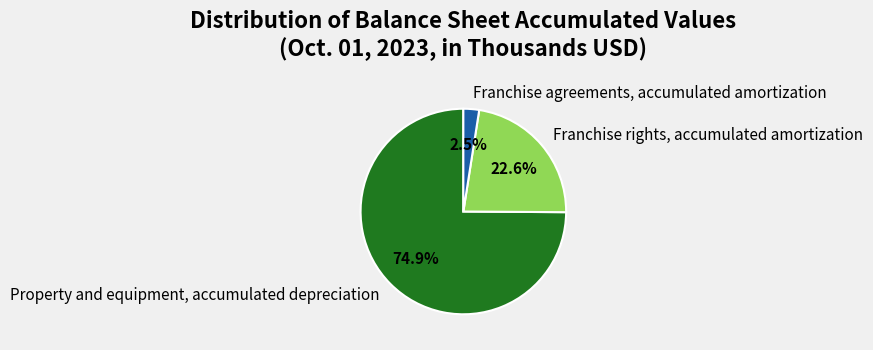

How many slices are in this pie chart?

3